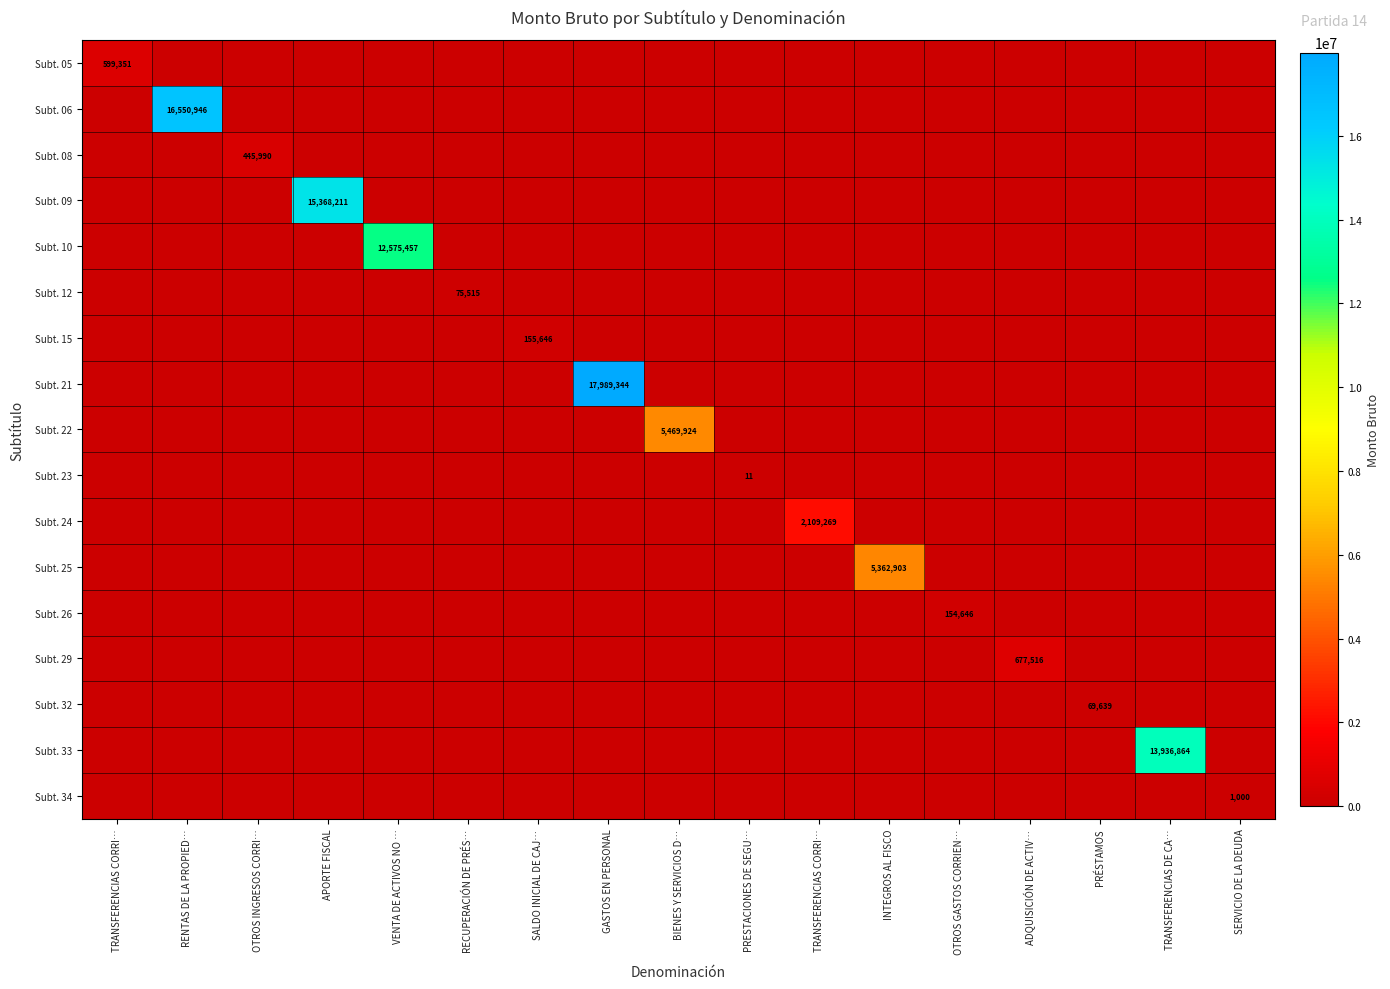

At how many categories does at least one series exceed 7899409?

5